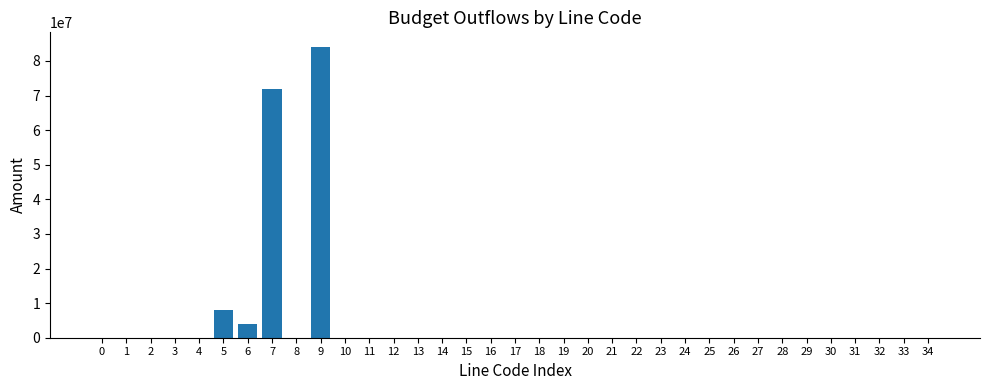

The value at 16 is 0. True or false?

True